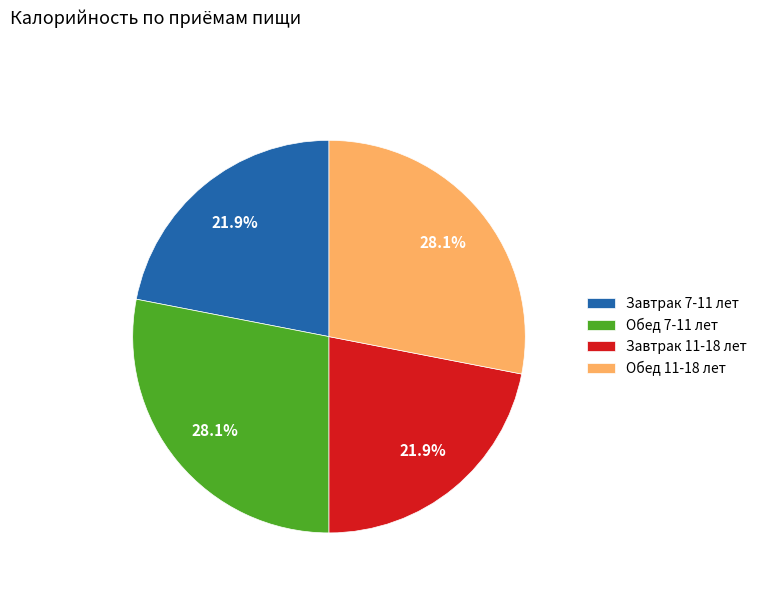

Is it true that Завтрак 7-11 лет is 11% of the pie?

False